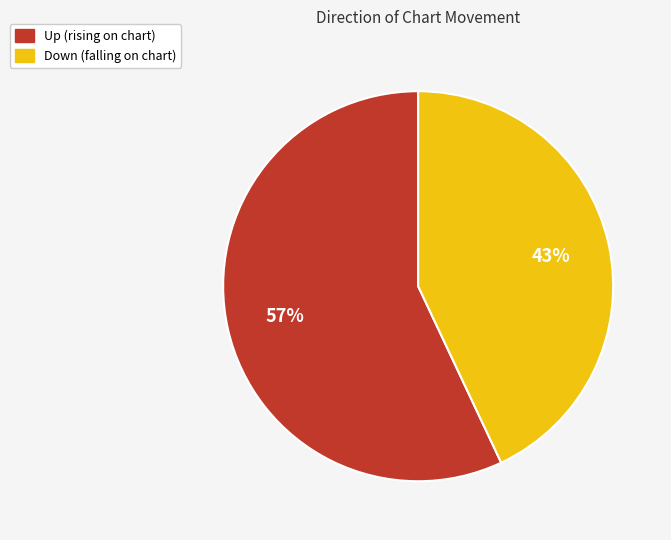

Is there a majority slice in this chart?

Yes